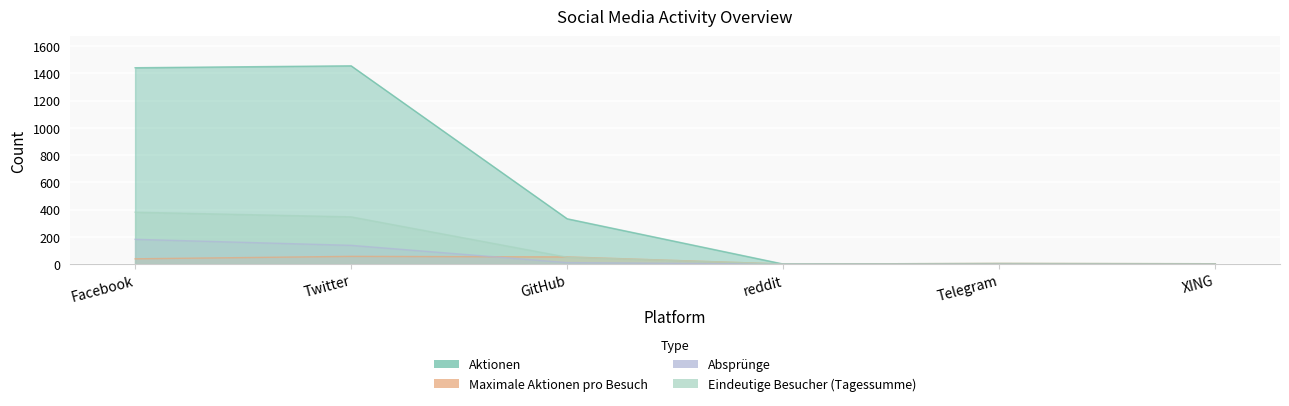

At which category is the sum across all series the highest?

Facebook